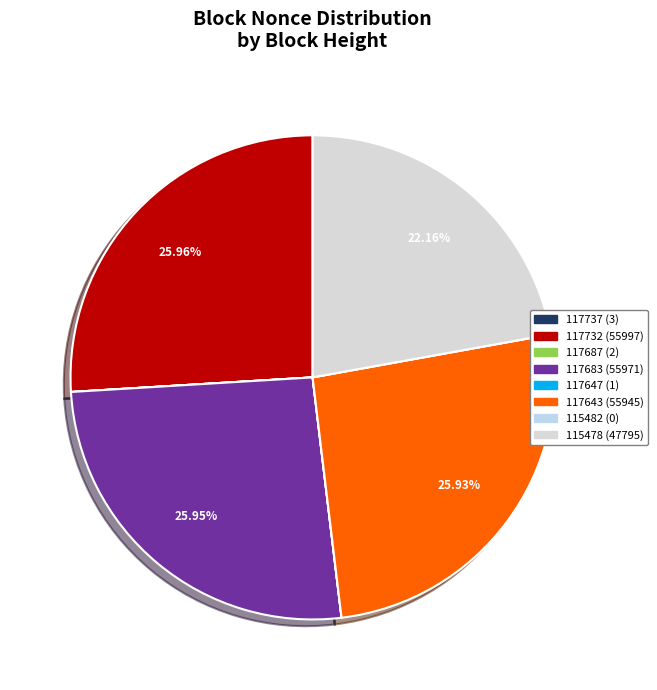

What is the change in value from 117683 to 117647?

-55970